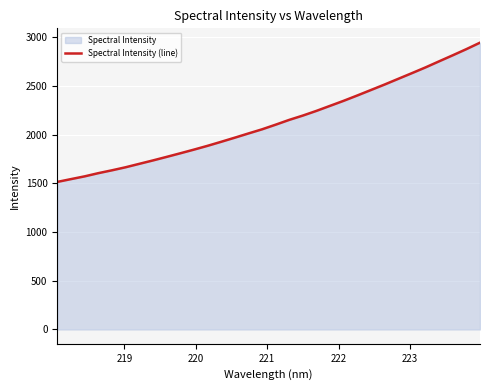

True or false: the data has more than 1 interior local peaks.

False